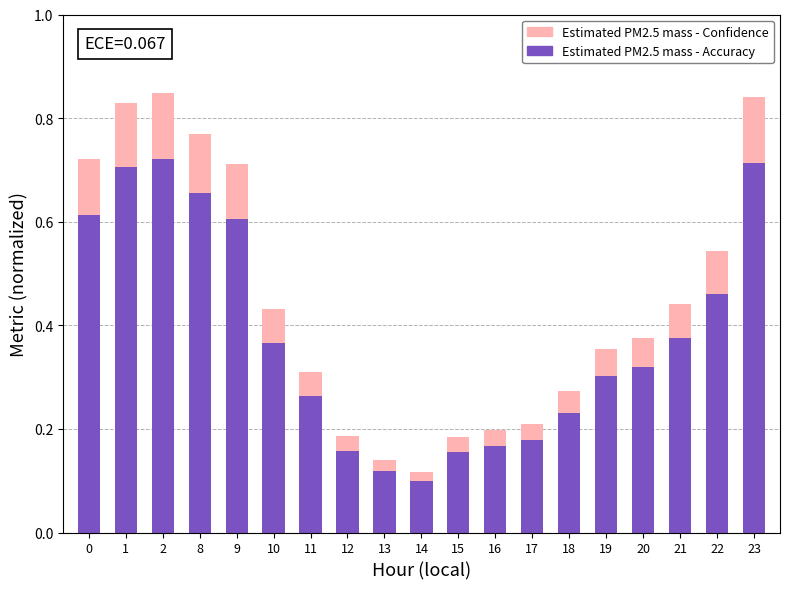

Which series has the largest range (max minus min)?

Estimated PM2.5 mass - Confidence